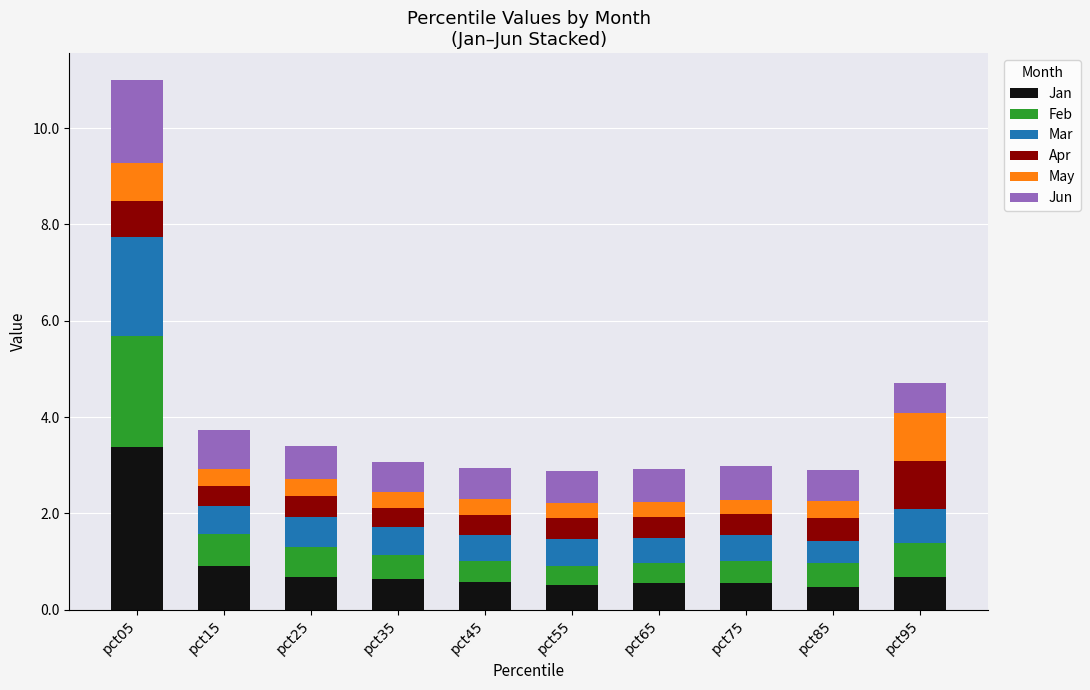

What is the total value across all series at pct45?

3.0